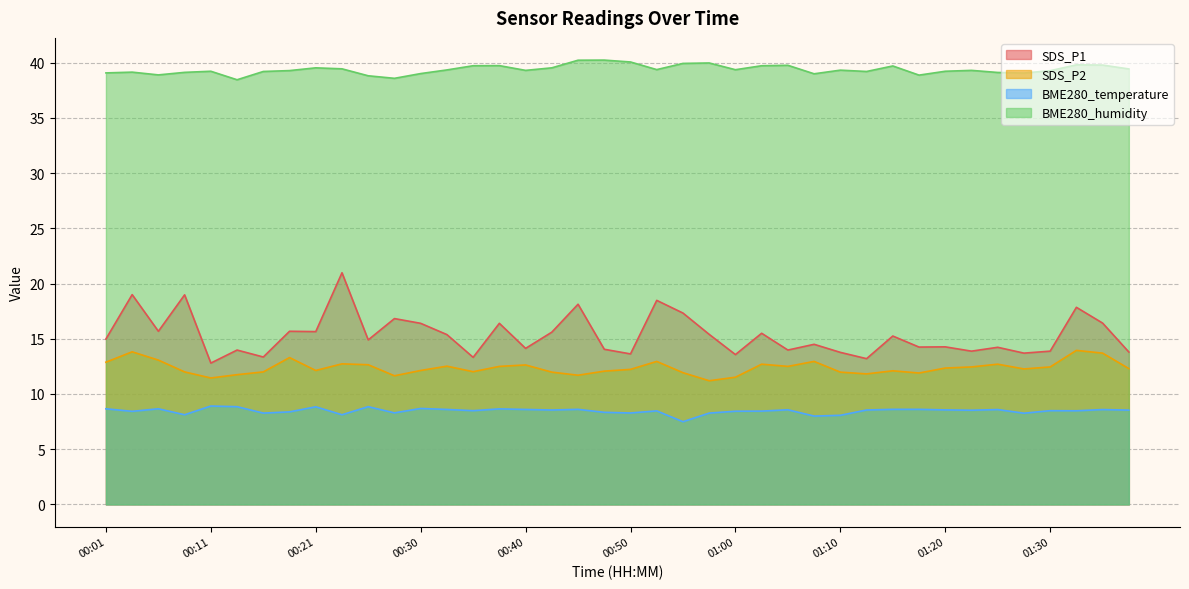

Reading right to left, transcribe all the data shown in this chart.

SDS_P1: 01:37=13.8	01:35=16.4	01:32=17.9	01:30=13.9	01:27=13.7	01:25=14.2	01:22=13.9	01:20=14.3	01:17=14.2	01:15=15.2	01:12=13.2	01:10=13.8	01:07=14.5	01:05=14.0	01:02=15.5	01:00=13.6	00:57=15.4	00:55=17.3	00:53=18.5	00:50=13.6	00:48=14.1	00:45=18.1	00:43=15.6	00:40=14.1	00:38=16.4	00:35=13.3	00:33=15.4	00:30=16.4	00:28=16.8	00:25=14.9	00:23=21.0	00:21=15.7	00:18=15.7	00:16=13.3	00:13=14.0	00:11=12.8	00:08=19.0	00:06=15.7	00:03=19.0	00:01=15.0
SDS_P2: 01:37=12.3	01:35=13.7	01:32=13.9	01:30=12.4	01:27=12.3	01:25=12.7	01:22=12.4	01:20=12.3	01:17=11.9	01:15=12.1	01:12=11.8	01:10=12.0	01:07=12.9	01:05=12.5	01:02=12.7	01:00=11.5	00:57=11.2	00:55=11.9	00:53=12.9	00:50=12.2	00:48=12.1	00:45=11.7	00:43=12.0	00:40=12.6	00:38=12.5	00:35=12.0	00:33=12.5	00:30=12.1	00:28=11.7	00:25=12.7	00:23=12.7	00:21=12.1	00:18=13.3	00:16=12.0	00:13=11.8	00:11=11.4	00:08=12.0	00:06=13.1	00:03=13.8	00:01=12.9
BME280_temperature: 01:37=8.5	01:35=8.6	01:32=8.5	01:30=8.5	01:27=8.3	01:25=8.6	01:22=8.5	01:20=8.6	01:17=8.6	01:15=8.6	01:12=8.6	01:10=8.1	01:07=8.0	01:05=8.6	01:02=8.4	01:00=8.4	00:57=8.3	00:55=7.5	00:53=8.5	00:50=8.3	00:48=8.3	00:45=8.6	00:43=8.6	00:40=8.6	00:38=8.7	00:35=8.5	00:33=8.6	00:30=8.7	00:28=8.3	00:25=8.8	00:23=8.1	00:21=8.8	00:18=8.4	00:16=8.3	00:13=8.8	00:11=8.9	00:08=8.1	00:06=8.7	00:03=8.4	00:01=8.7
BME280_humidity: 01:37=39.4	01:35=39.8	01:32=39.8	01:30=39.3	01:27=39.1	01:25=39.1	01:22=39.3	01:20=39.2	01:17=38.9	01:15=39.7	01:12=39.2	01:10=39.3	01:07=39.0	01:05=39.8	01:02=39.7	01:00=39.4	00:57=40.0	00:55=39.9	00:53=39.4	00:50=40.1	00:48=40.2	00:45=40.2	00:43=39.5	00:40=39.3	00:38=39.7	00:35=39.7	00:33=39.4	00:30=39.0	00:28=38.6	00:25=38.8	00:23=39.5	00:21=39.5	00:18=39.3	00:16=39.2	00:13=38.5	00:11=39.2	00:08=39.1	00:06=38.9	00:03=39.1	00:01=39.1